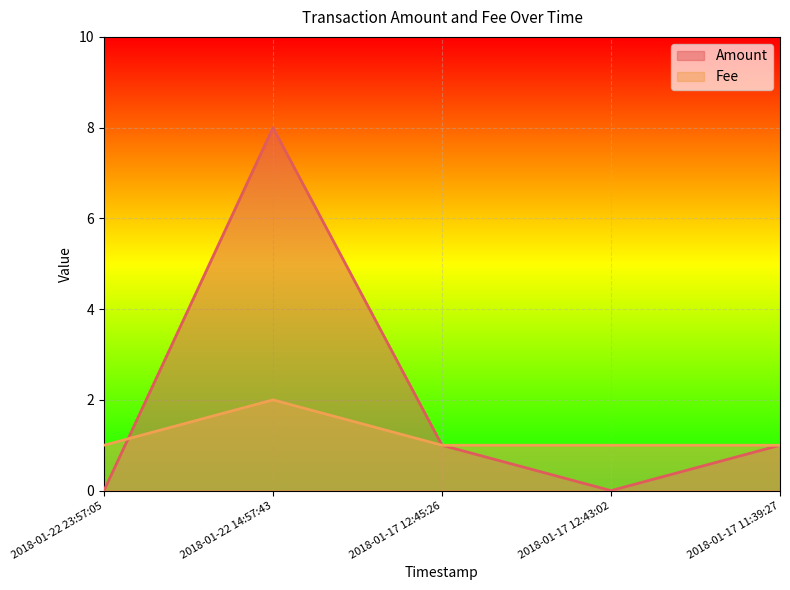

Rank the series by their average value, from lowest to highest.

Fee, Amount